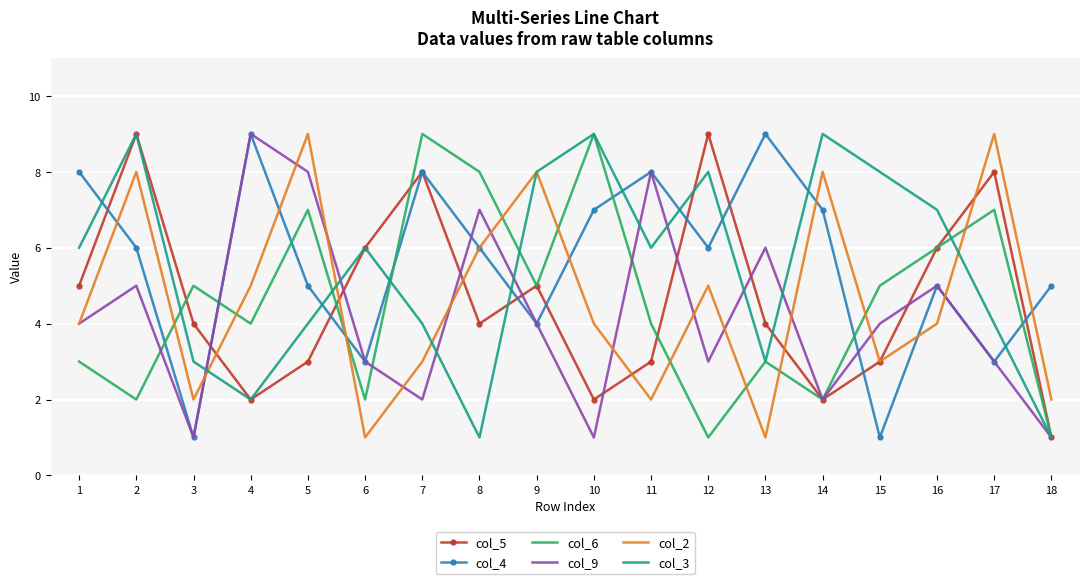

The value of col_6 at 7 is 9. True or false?

True